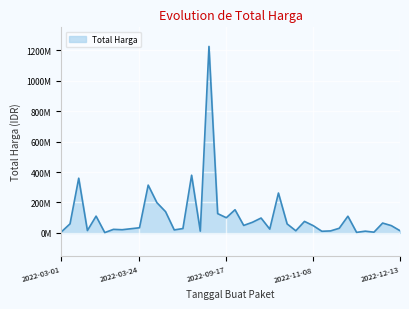

How many lines are shown in the chart?

1